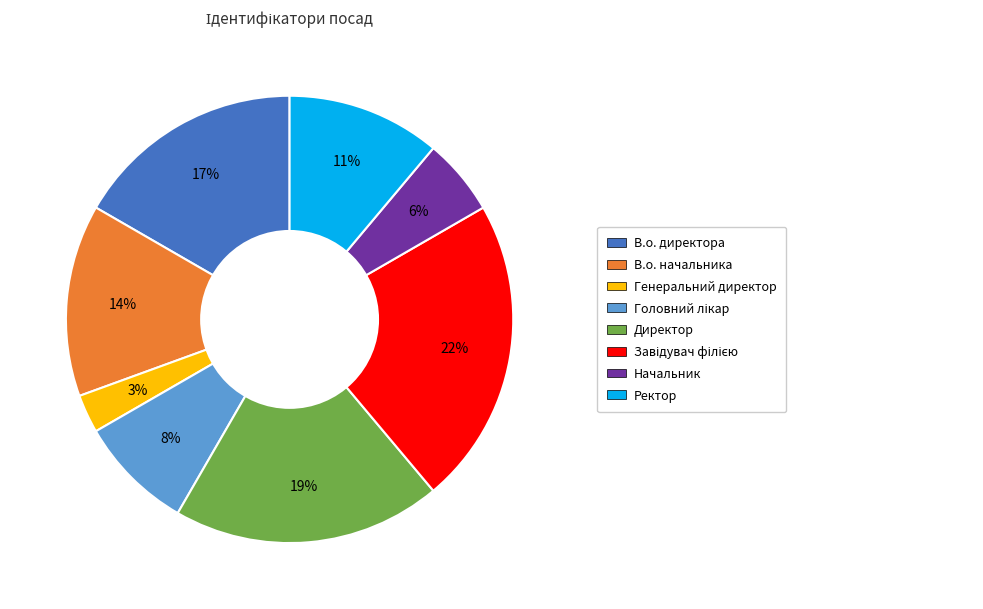

How many segments does this pie chart have?

8